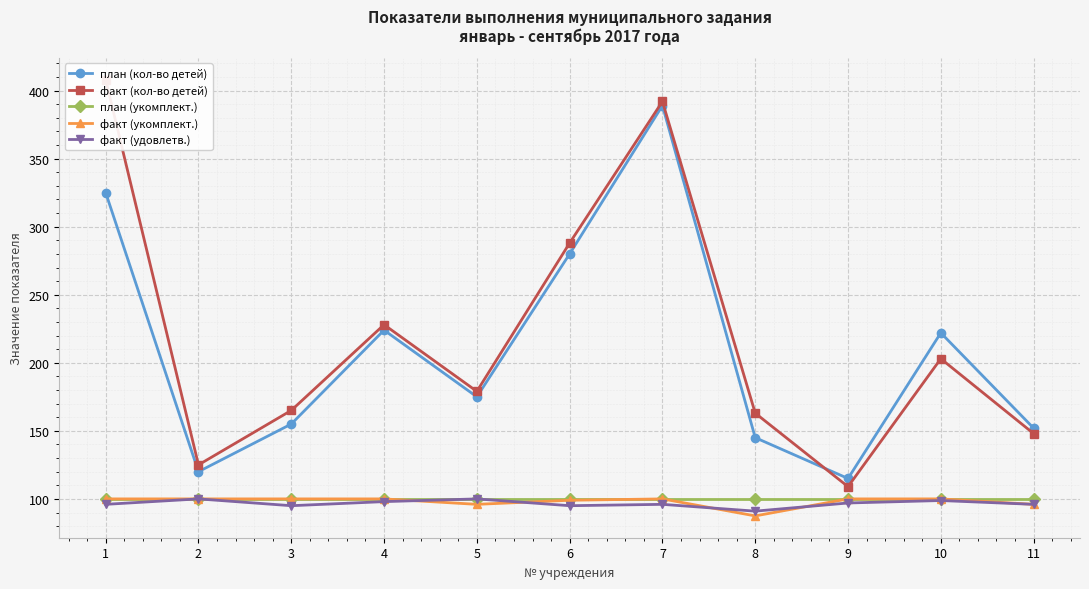

In план (кол-во детей), how many points are higher than both neighbors (excluding endpoints)?

3